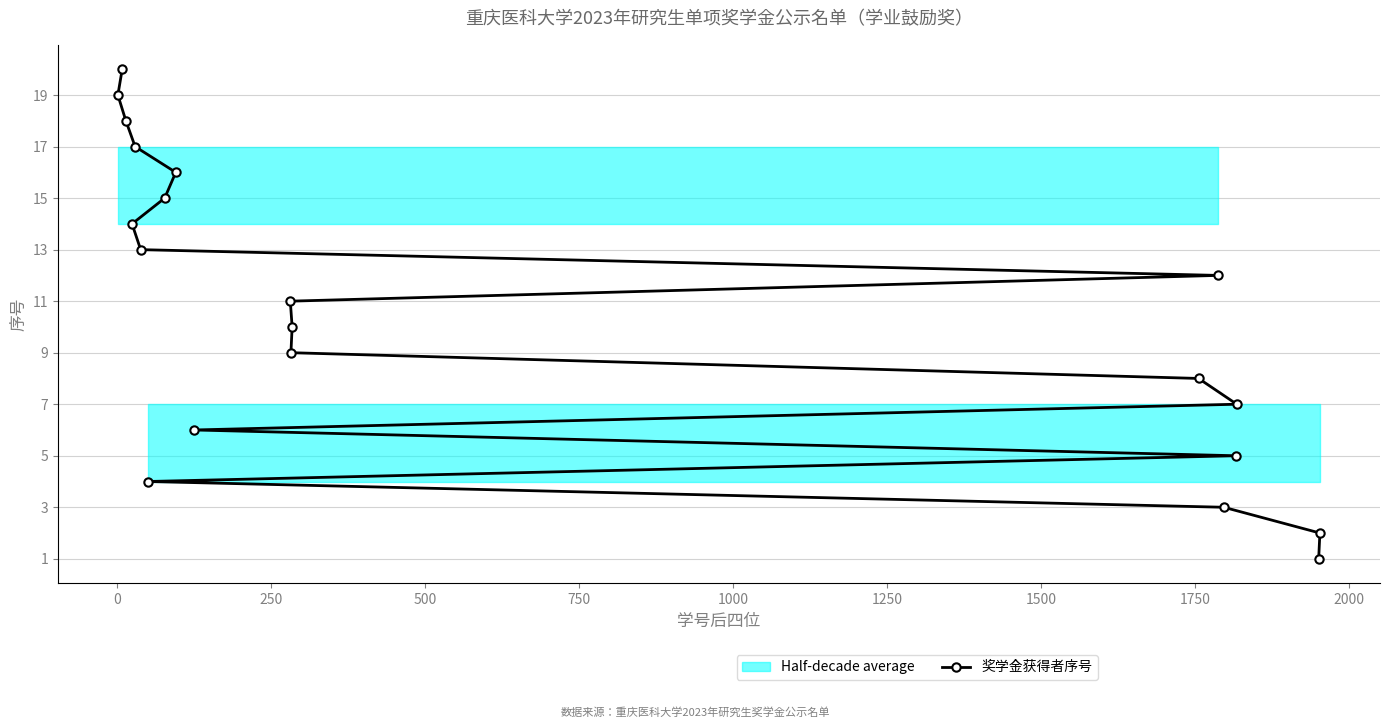

What is the smallest value displayed?

1